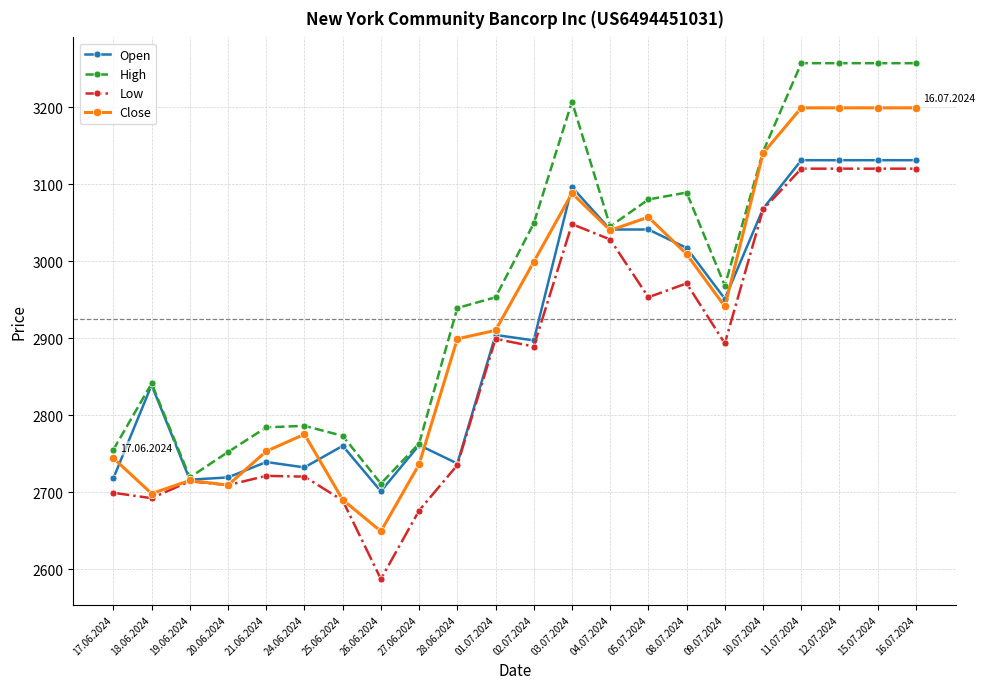

At which category does the chart reach its minimum across all series?

26.06.2024